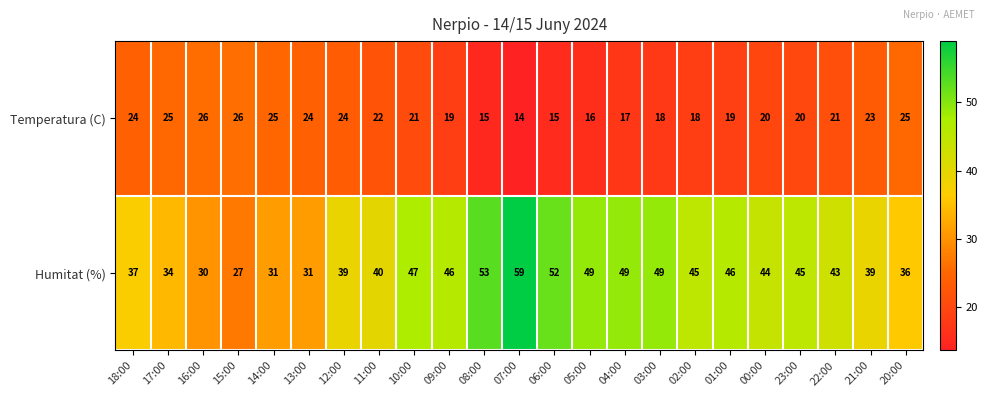

What is the approximate value of Temperatura (C) at 16:00, to the nearest 10?

30